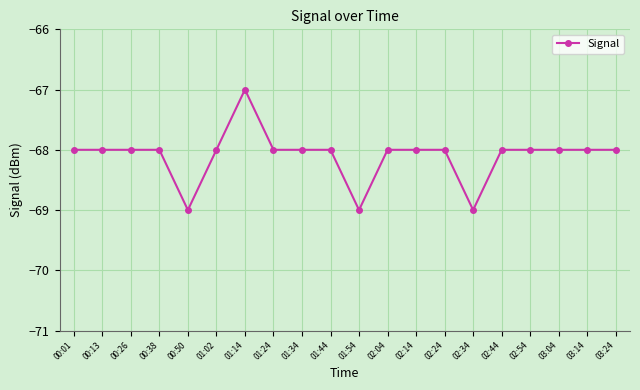

What value does the data have at 02:04?

-68